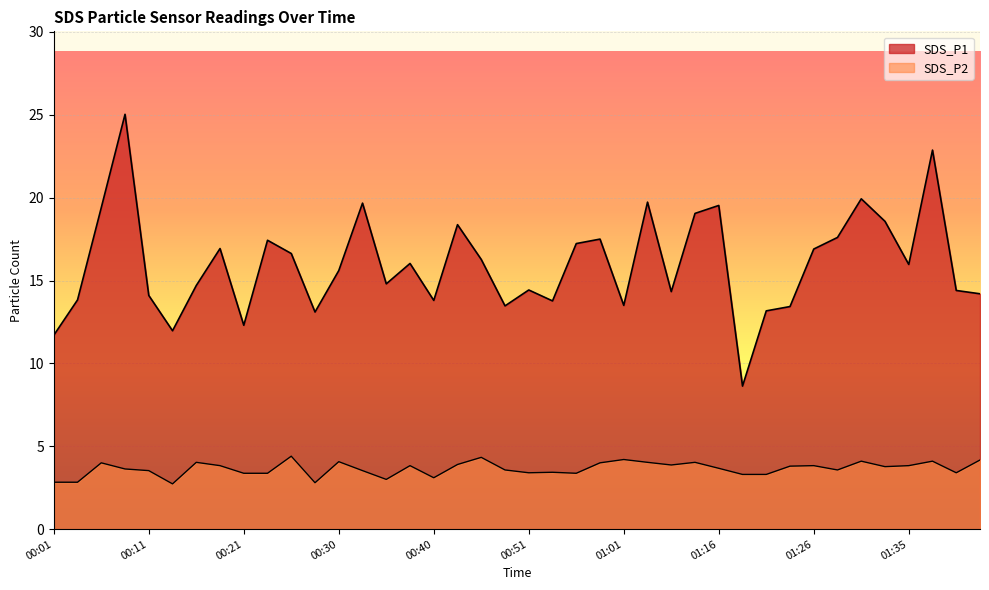

Where is SDS_P2 nearest to the value 3?

00:36